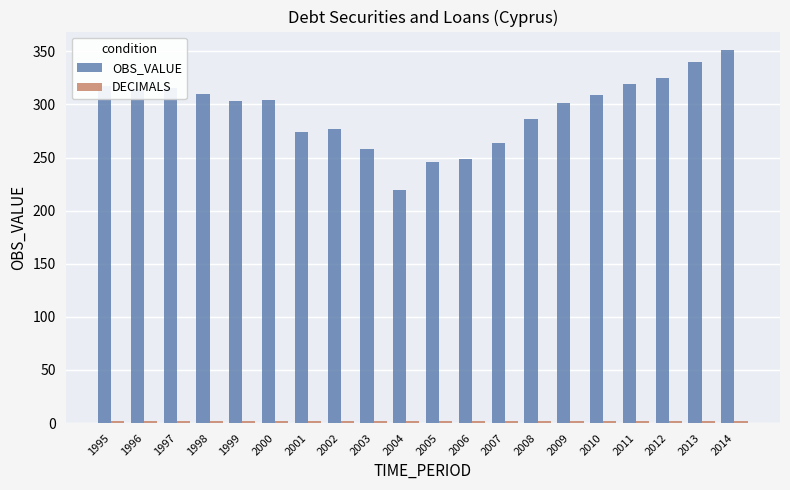

Between 2000 and 2005, which series saw the biggest shift?

OBS_VALUE